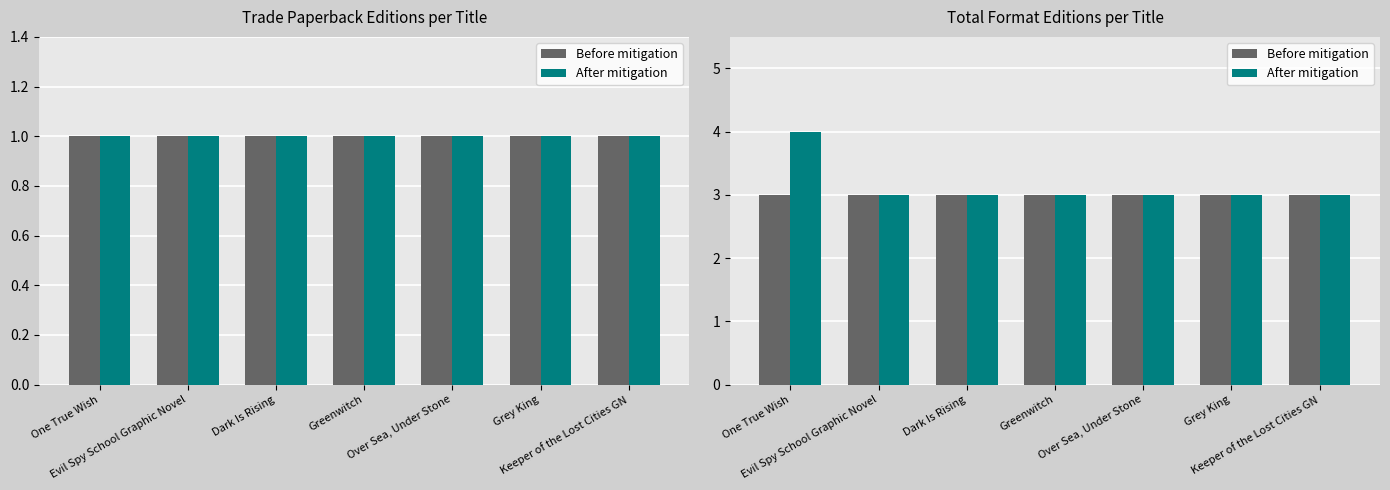

What is the total value across all series at One True Wish?

7